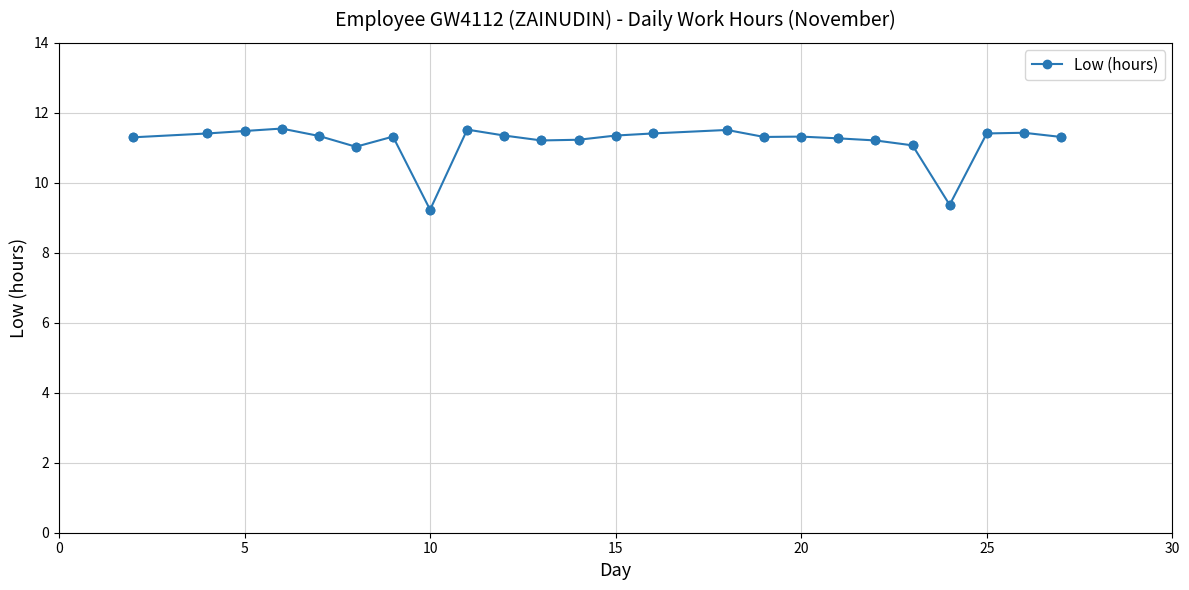

What is the smallest value displayed?

9.2